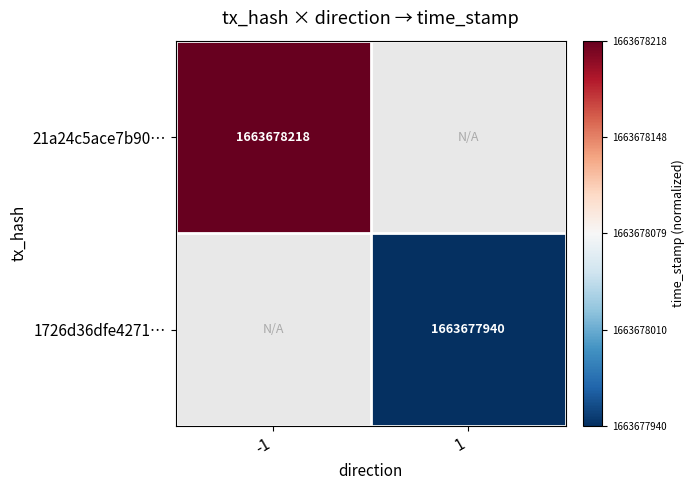

Is it true that 21a24c5ace7b90… equals 1663678218 at -1?

True